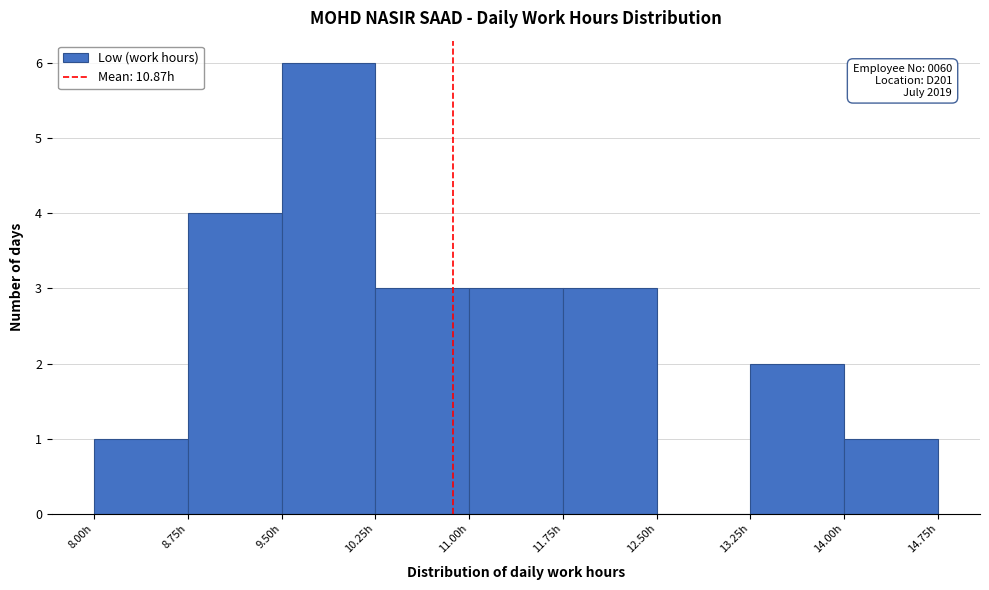

Which range on the x-axis has the tallest bar?

9.50 to 10.25